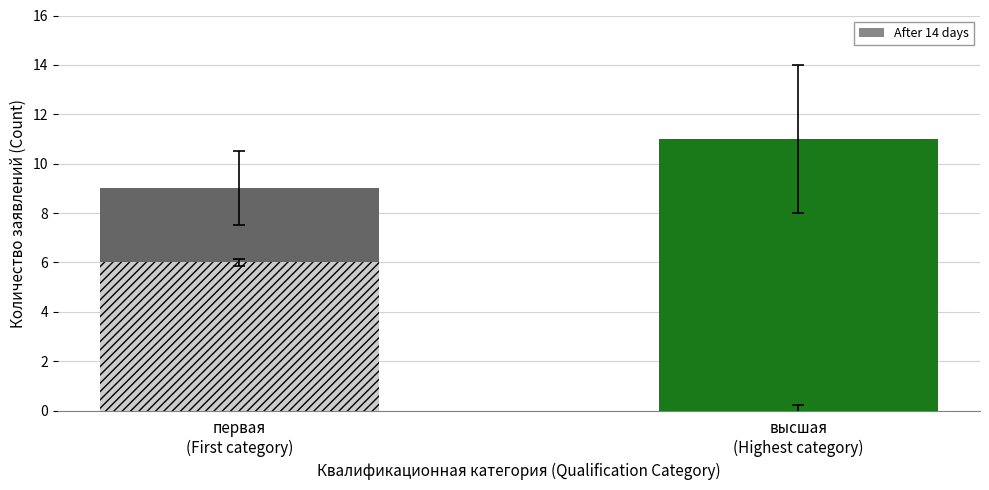

Which has a higher value, высшая
(Highest category) or первая
(First category)?

высшая
(Highest category)